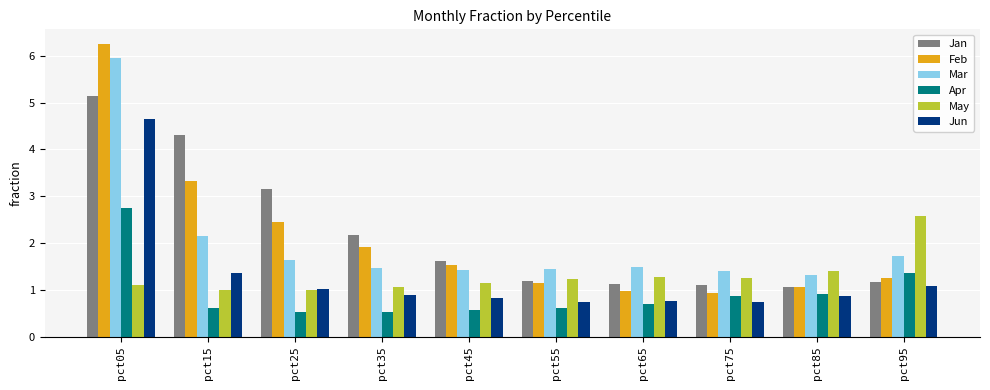

What is the difference between the Jan values at pct05 and pct55?

3.9